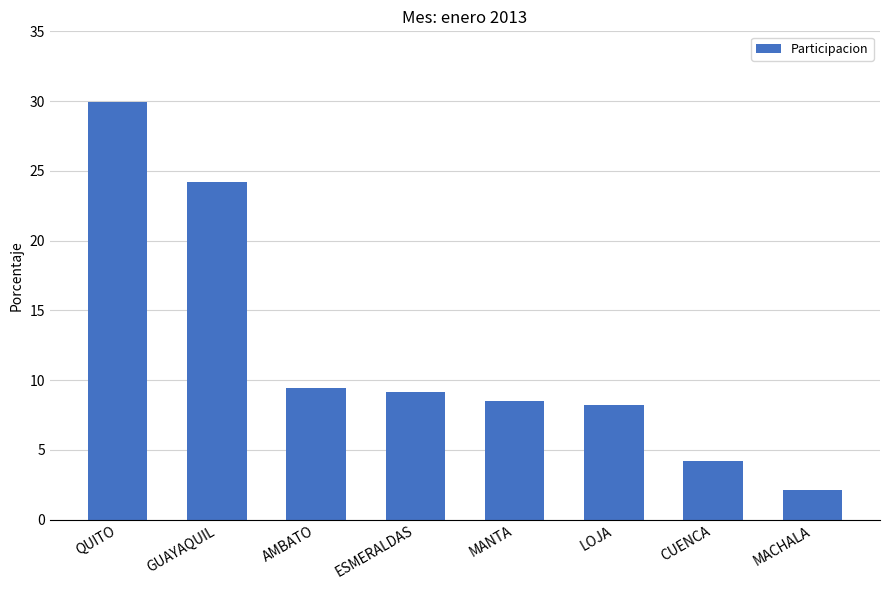

Approximately how many times larger is the value at LOJA compared to ESMERALDAS?

0.9